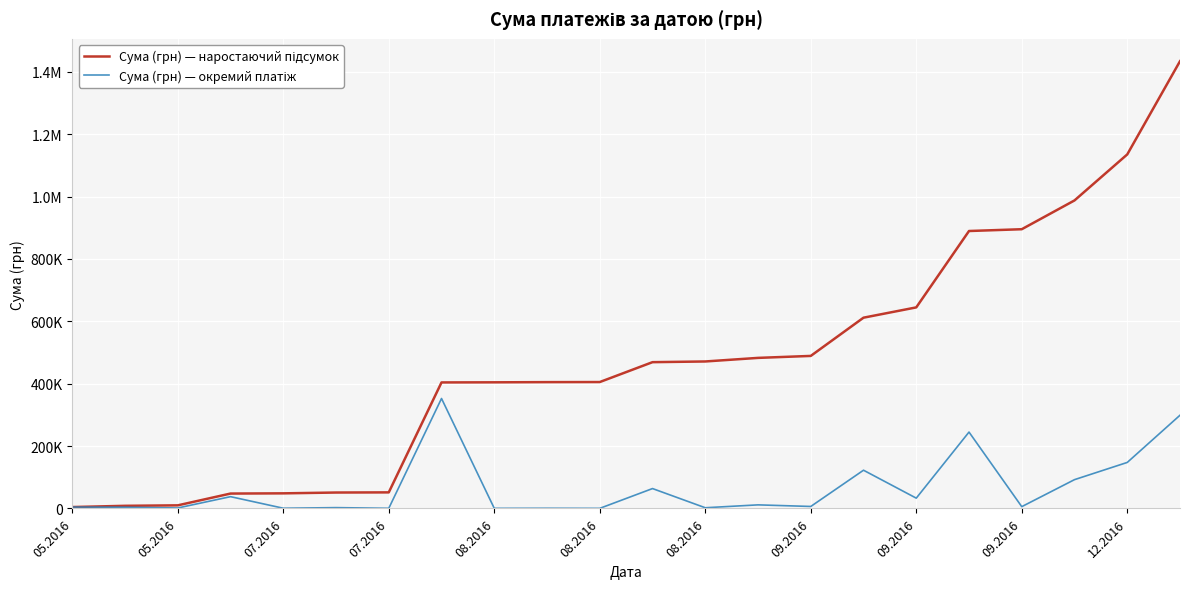

How many interior local peaks does the Сума (грн) — окремий платіж series have?

8